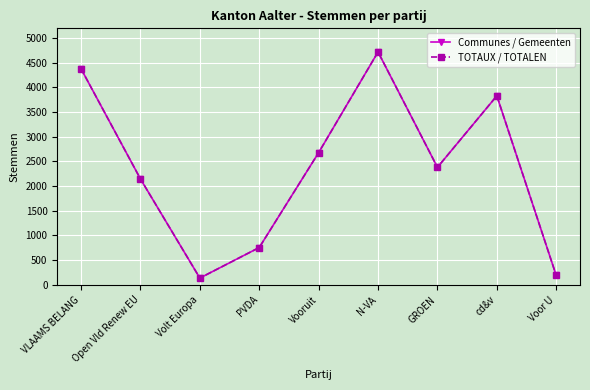

At how many categories does at least one series exceed 4610?

1